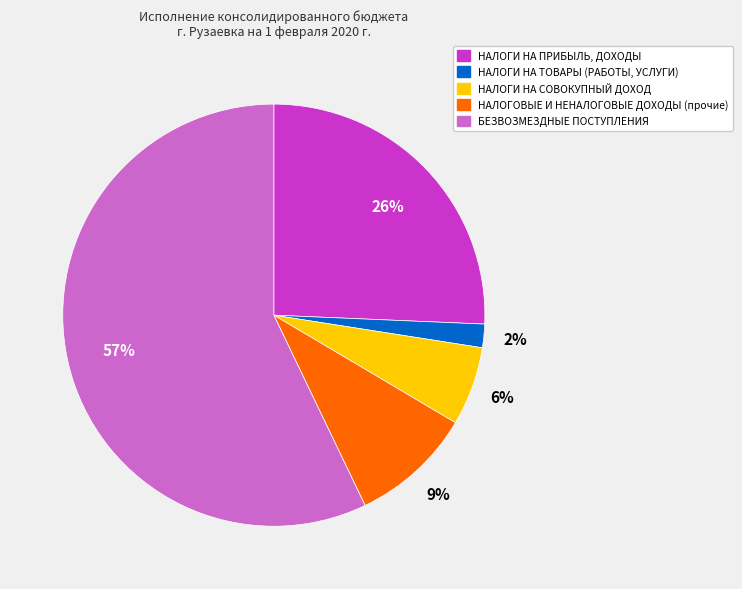

Which has a higher value, БЕЗВОЗМЕЗДНЫЕ ПОСТУПЛЕНИЯ or НАЛОГИ НА ПРИБЫЛЬ, ДОХОДЫ?

БЕЗВОЗМЕЗДНЫЕ ПОСТУПЛЕНИЯ